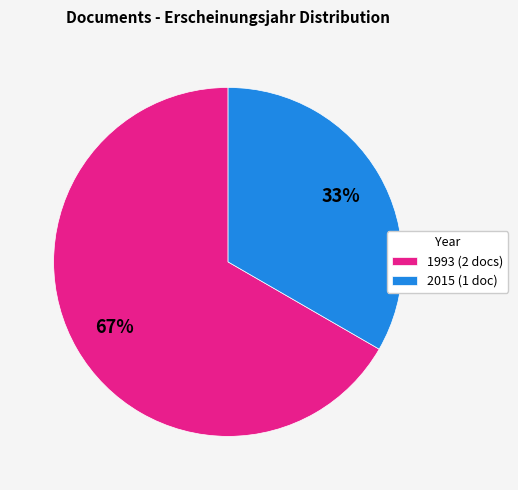

Is 1993 (2 docs) the majority of the pie?

Yes